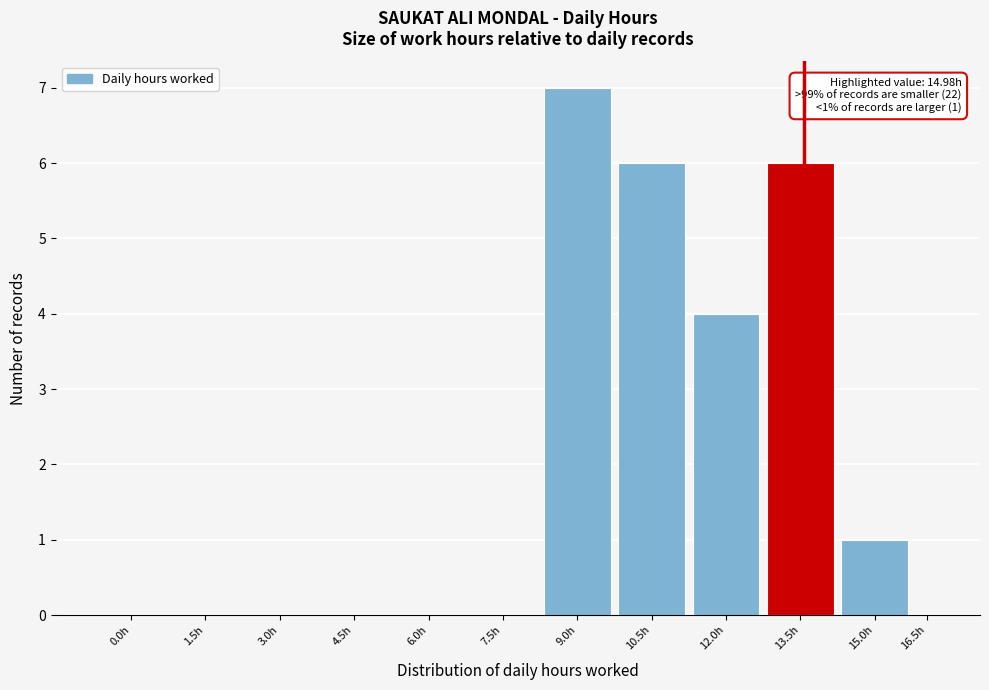

Reading left to right, what are all the values shown in this chart?

0.0h=0	1.5h=0	3.0h=0	4.5h=0	6.0h=0	7.5h=0	9.0h=7	10.5h=6	12.0h=4	13.5h=6	15.0h=1	16.5h=0